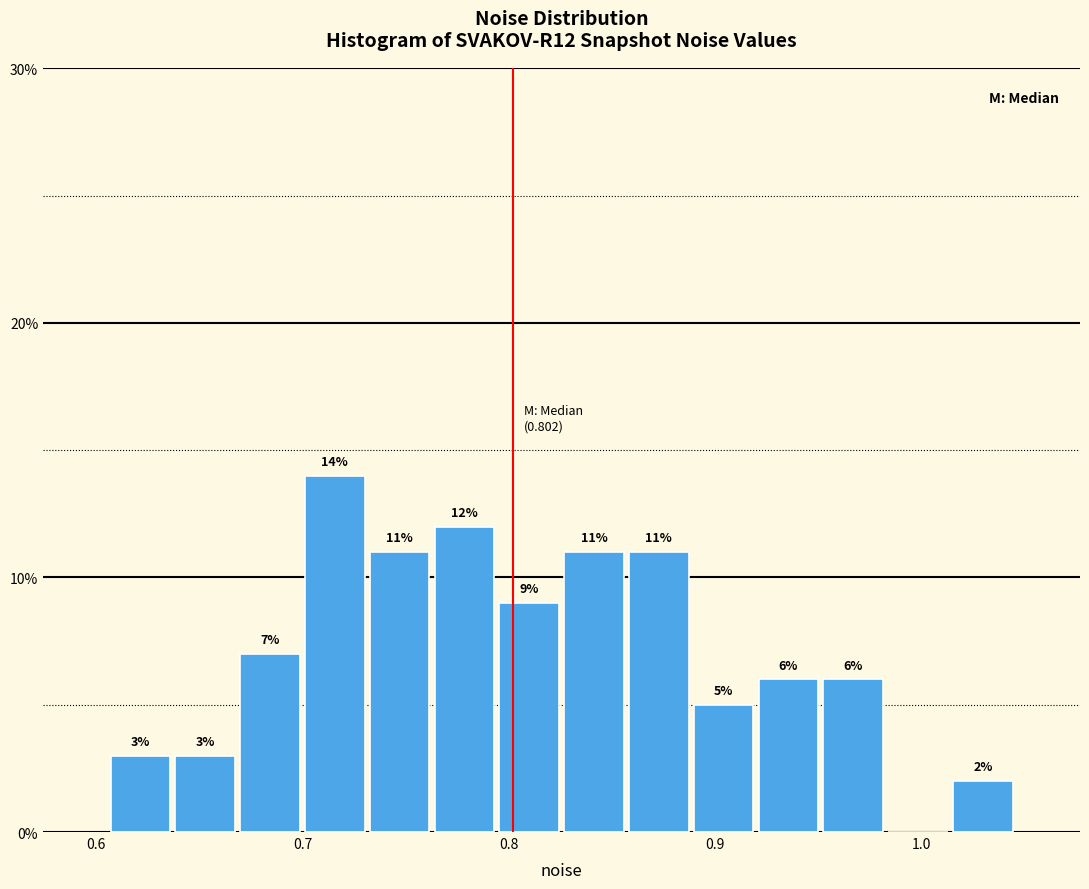

Read against the x-axis, roughly where is the centre of the tallest bar?

0.72